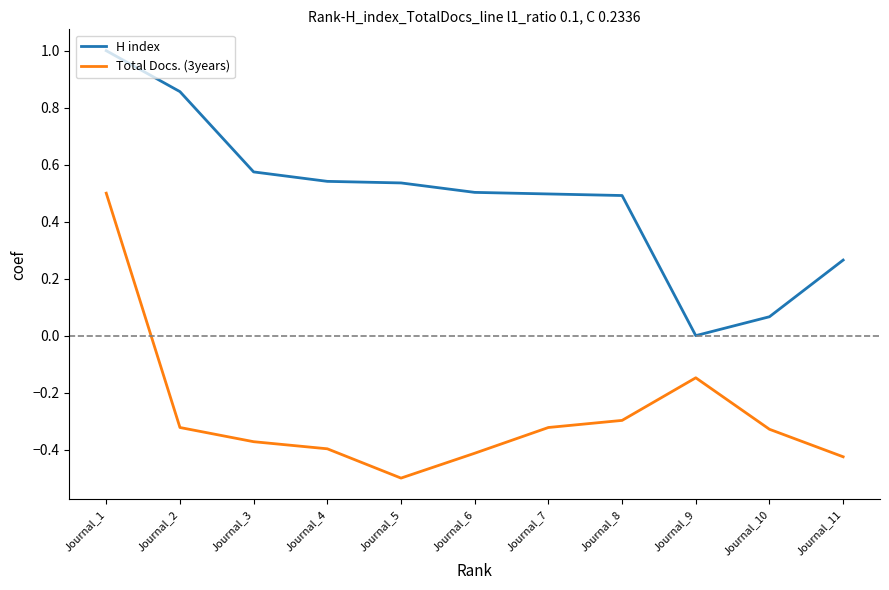

What are all the series names shown in the legend?

H index, Total Docs. (3years)